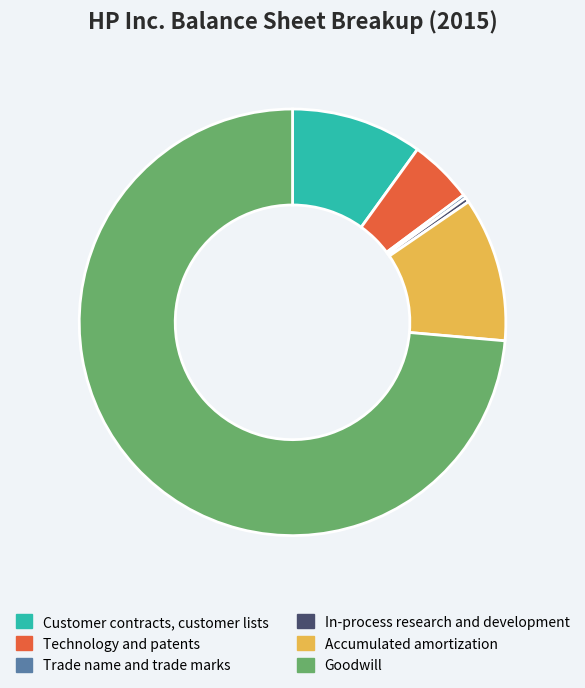

Is it true that Accumulated amortization is 24% of the pie?

False